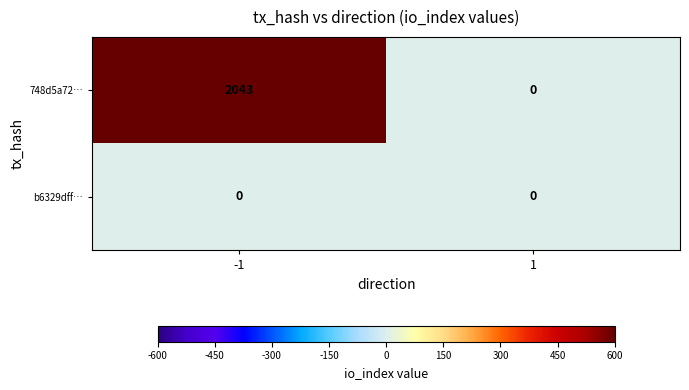

What is the total value across all series at -1?

2043